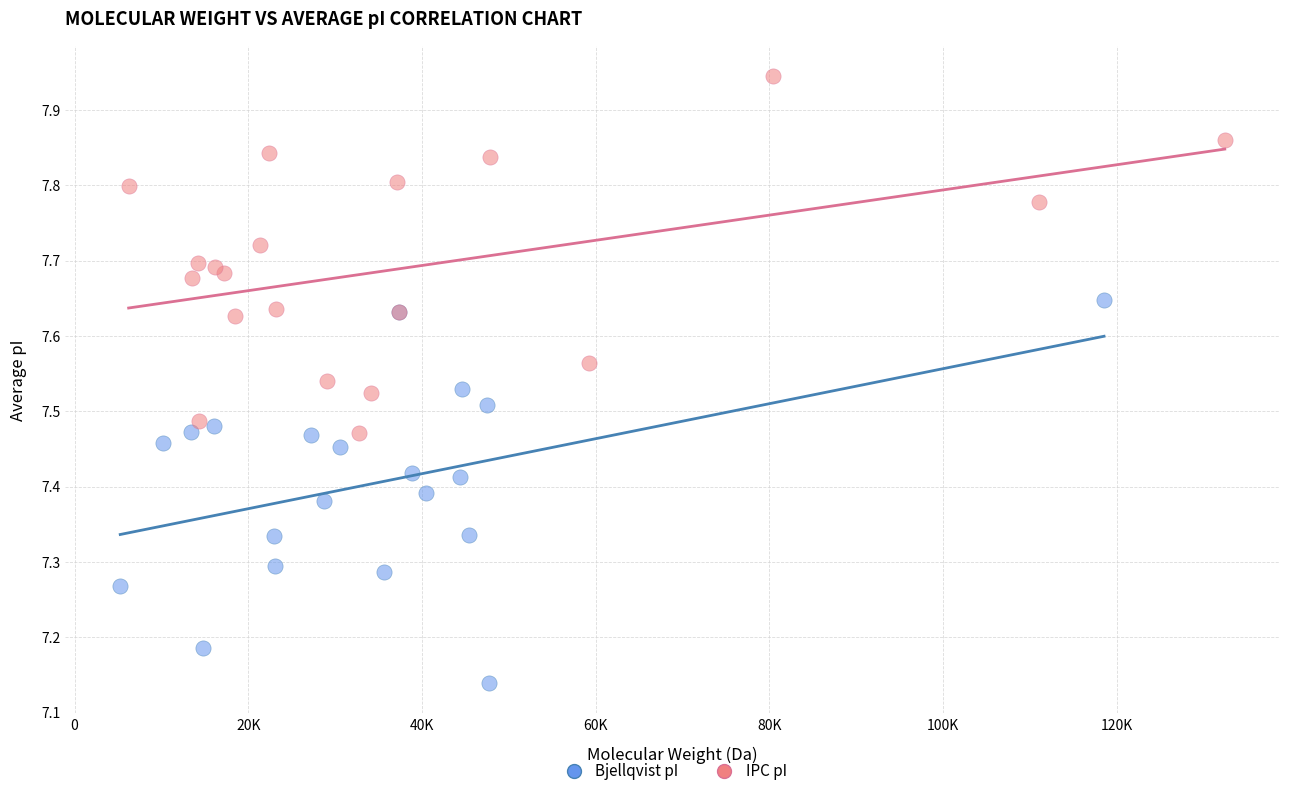

What are all the series names shown in the legend?

Bjellqvist pI, IPC pI